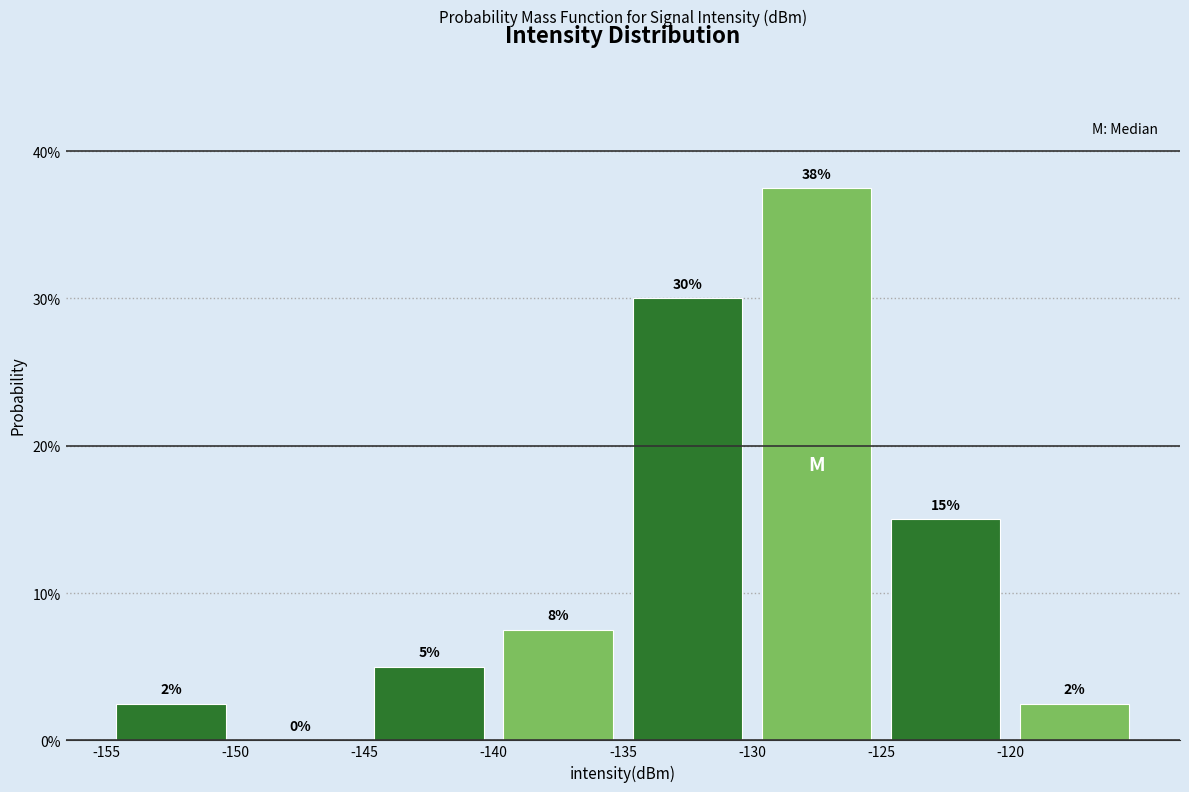

Which range on the x-axis has the tallest bar?

-130 to -125